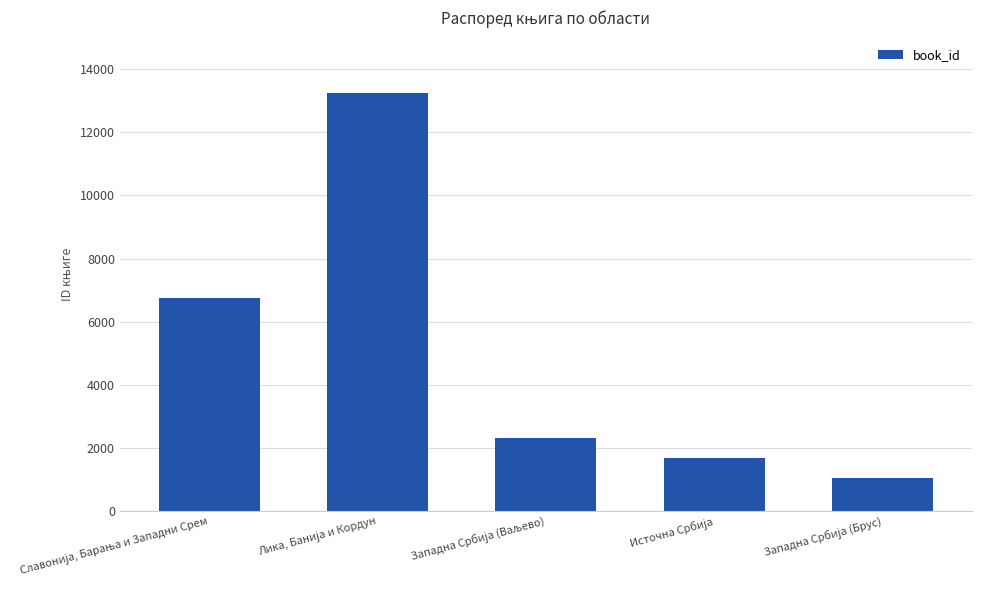

What is the value of the 3rd bar from the left?

2307